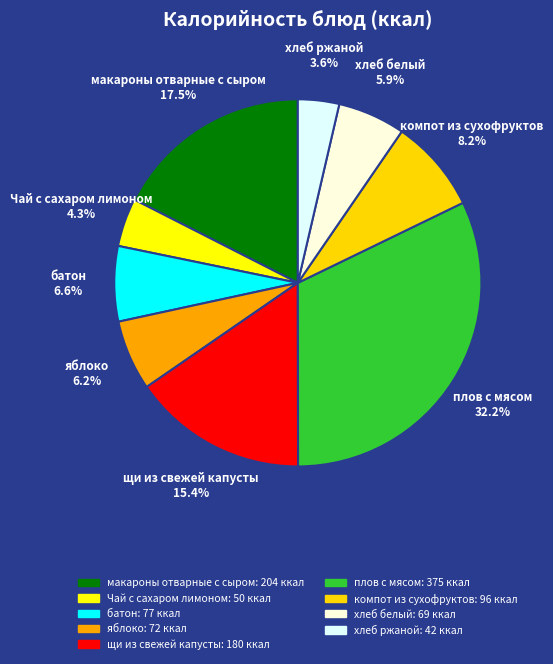

What percentage is the компот из сухофруктов slice, to the nearest percent?

8%